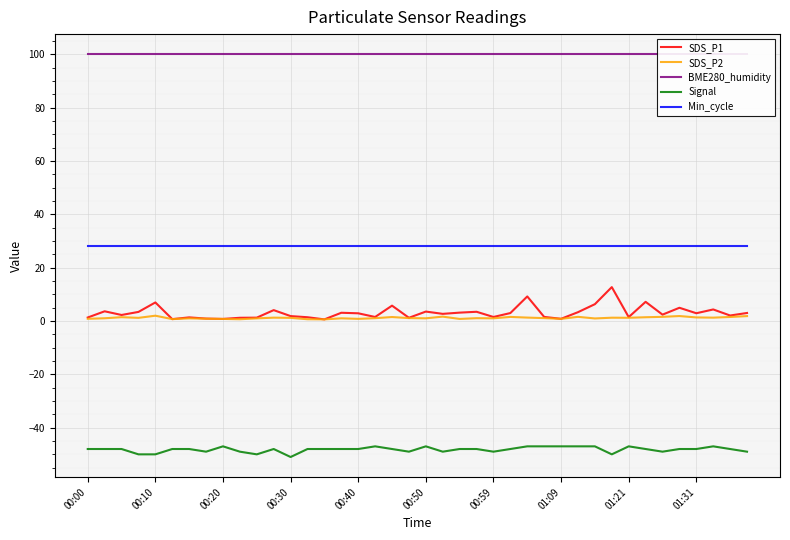

What is the minimum value shown in the chart?

-51.0